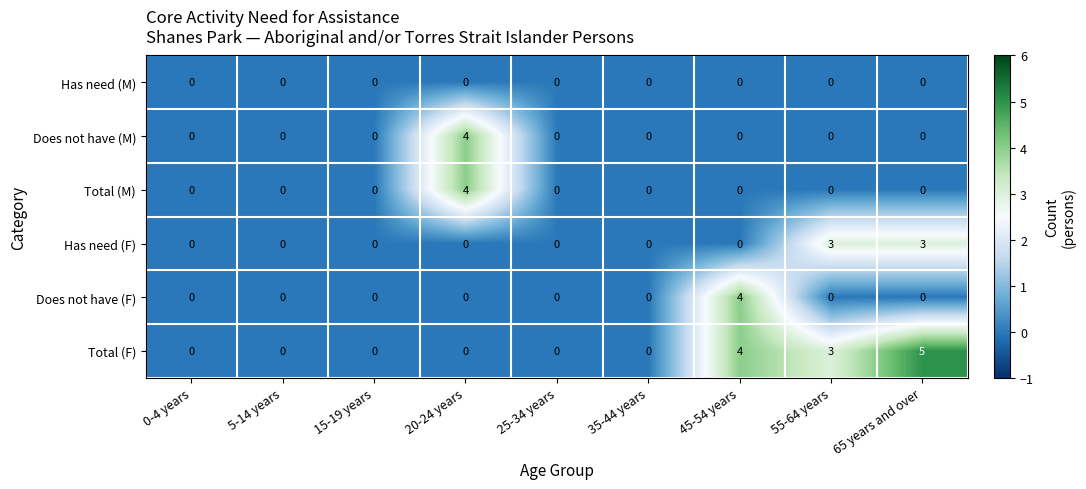

Which series has the largest total across all categories?

Total (F)